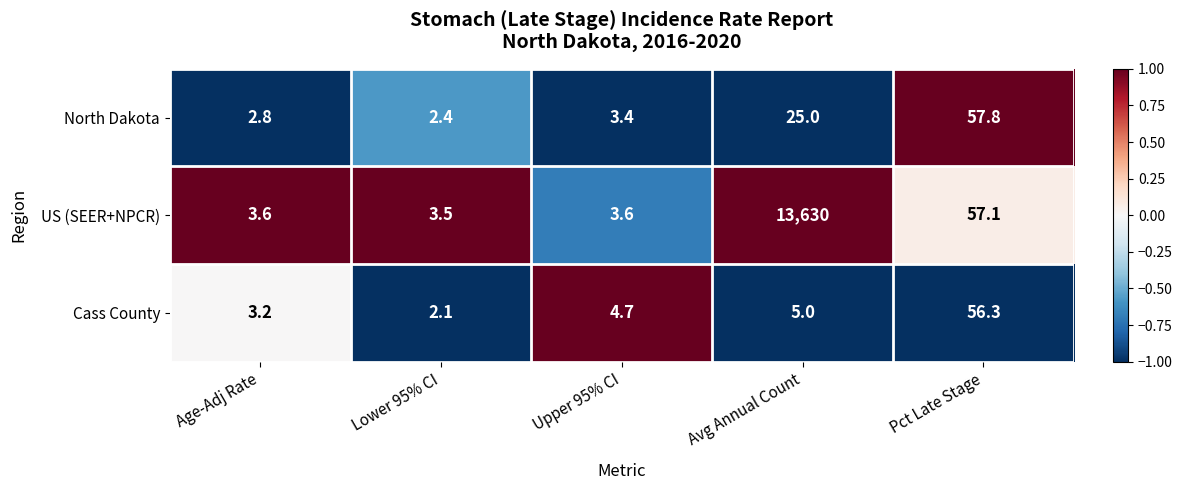

Reading left to right, transcribe all the data shown in this chart.

North Dakota: Age-Adj Rate=2.8	Lower 95% CI=2.4	Upper 95% CI=3.4	Avg Annual Count=25.0	Pct Late Stage=57.8
US (SEER+NPCR): Age-Adj Rate=3.6	Lower 95% CI=3.5	Upper 95% CI=3.6	Avg Annual Count=13630.0	Pct Late Stage=57.1
Cass County: Age-Adj Rate=3.2	Lower 95% CI=2.1	Upper 95% CI=4.7	Avg Annual Count=5.0	Pct Late Stage=56.3